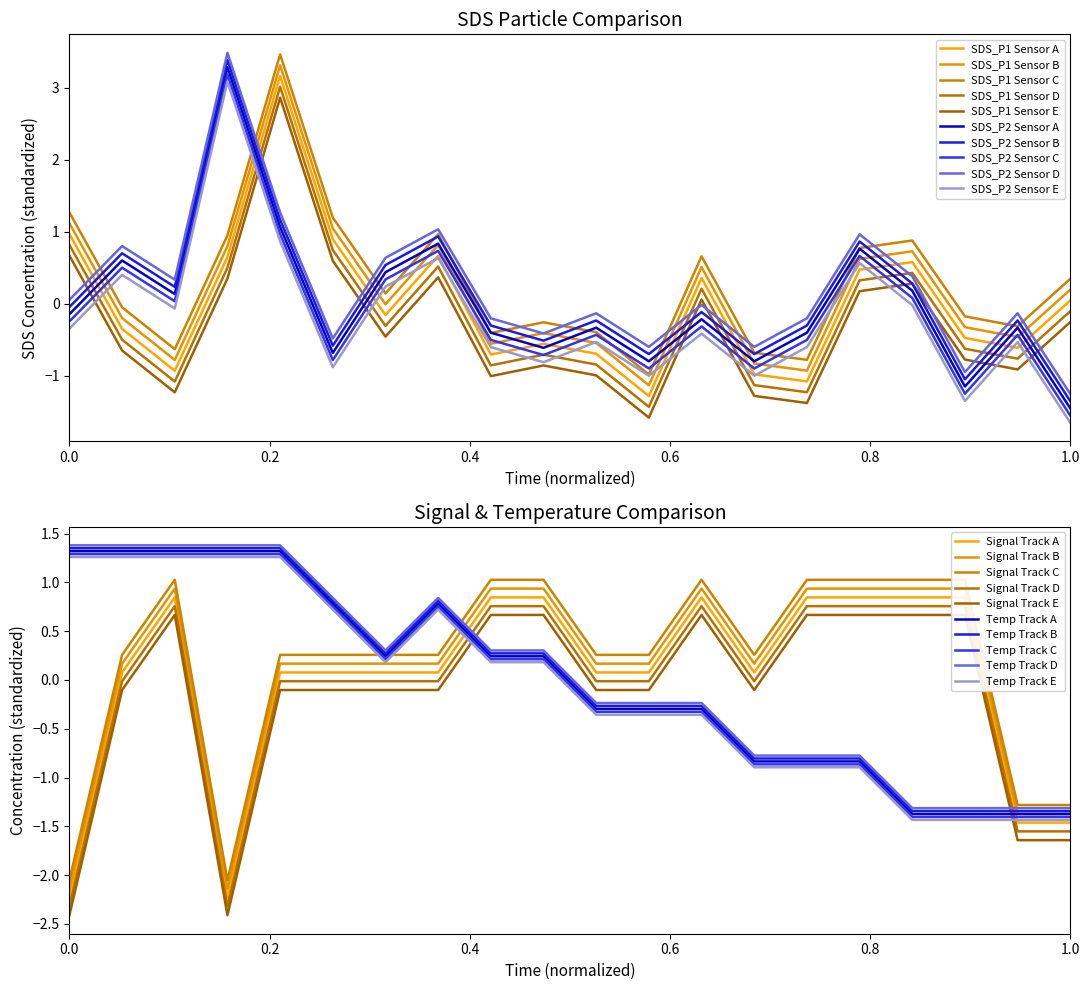

What is the difference between the SDS_P1 values at 09:00 and 19:00?

0.6